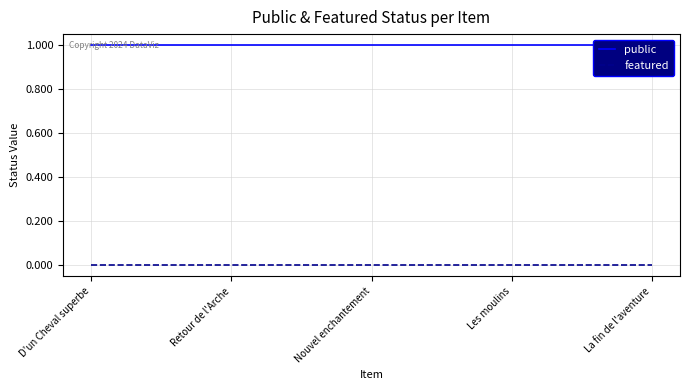

Which has a higher value, Les moulins or D'un Cheval superbe?

Les moulins